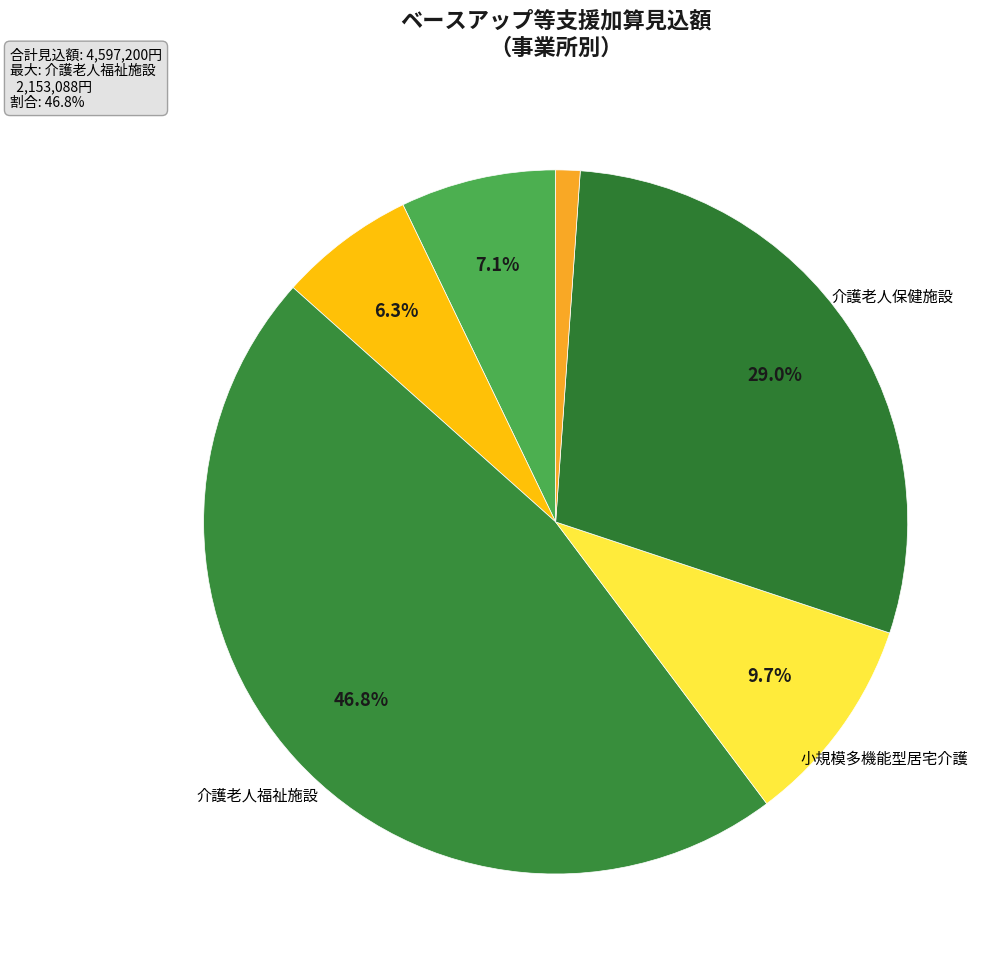

How many slices are in this pie chart?

6